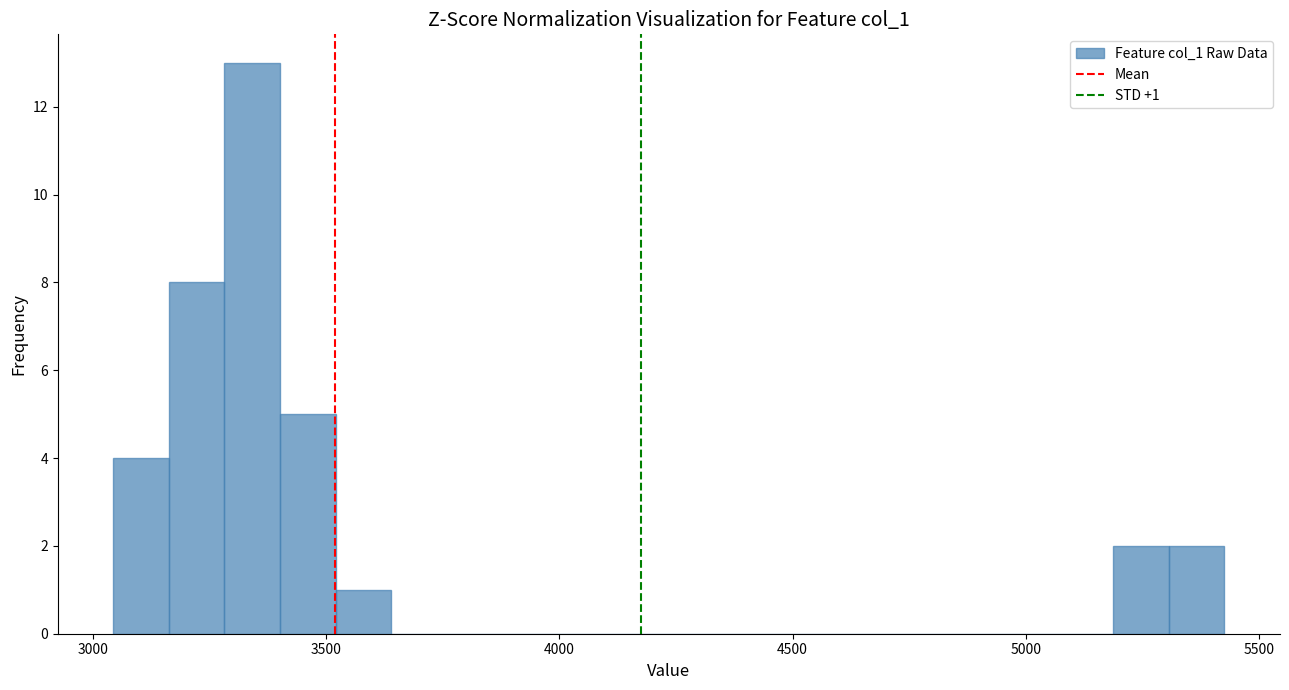

Around what value on the x-axis is the tallest bar? Give the approximate position of its centre, as read against the axis.

3350